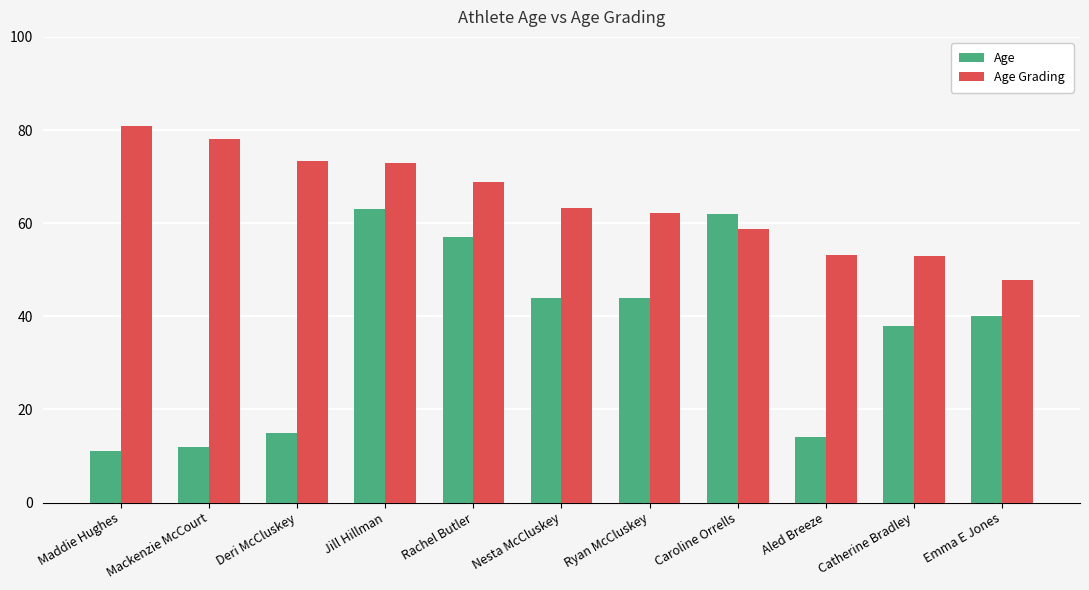

At which category is the sum across all series the highest?

Jill Hillman